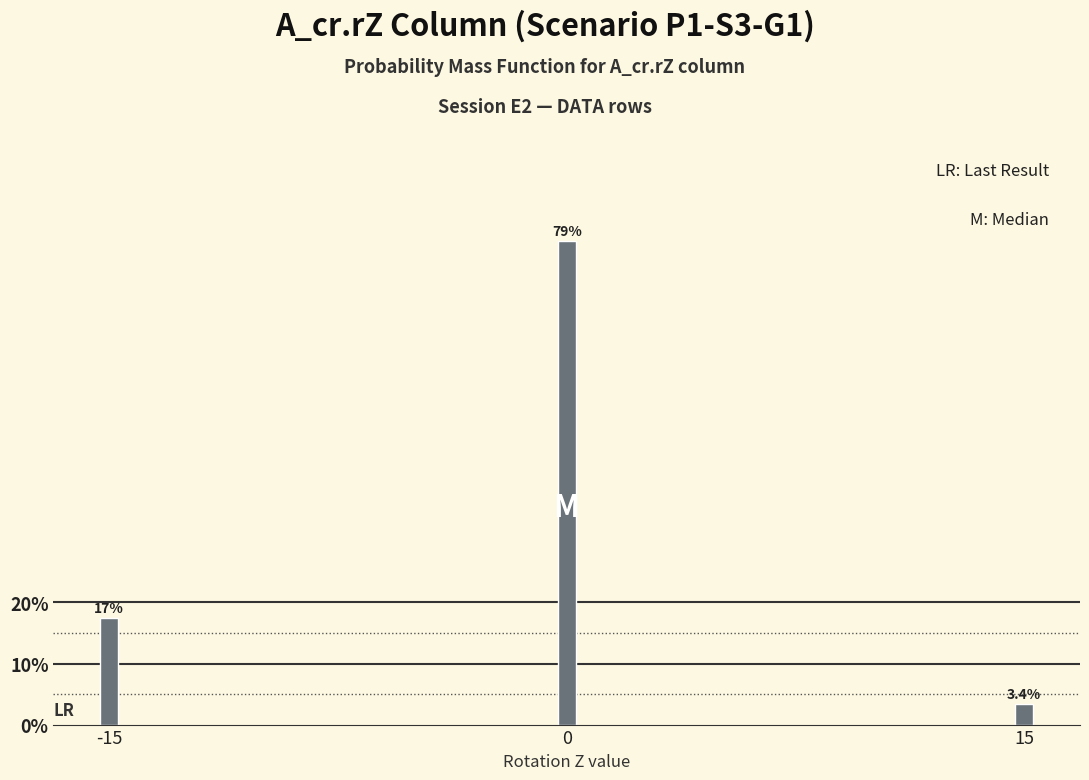

Reading right to left, transcribe all the data shown in this chart.

15=3.4	0=79.2	-15=17.4